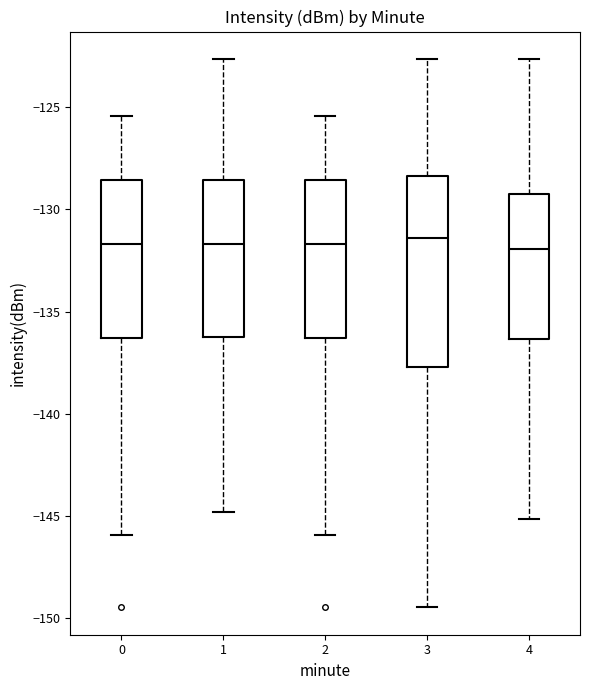

Which box is the tallest, from its lower edge to its upper edge?

3